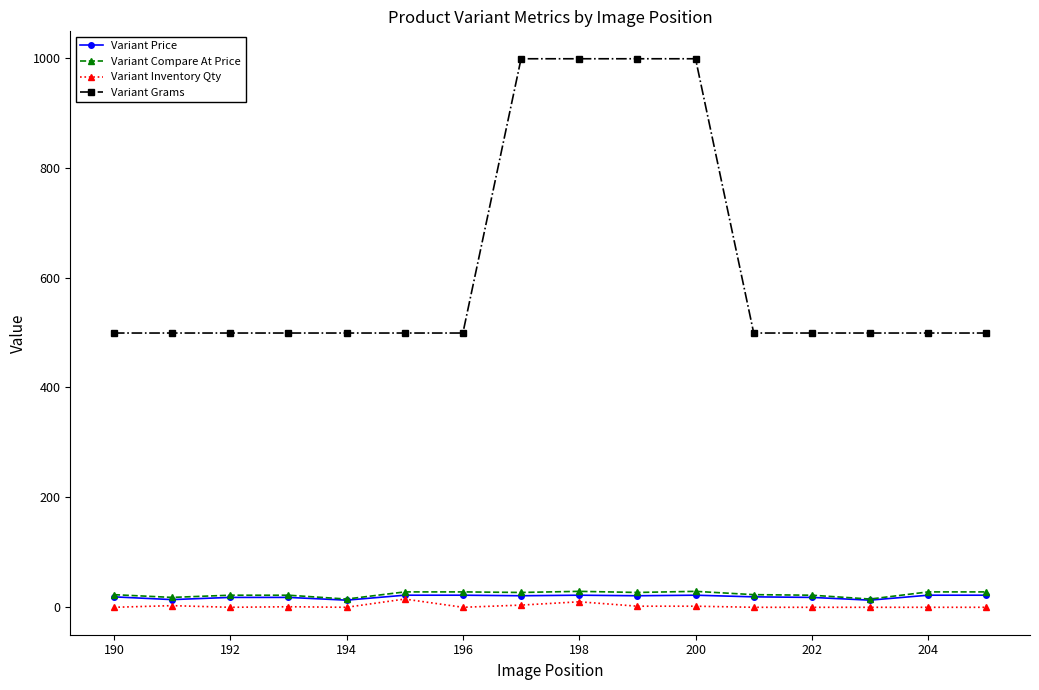

True or false: Variant Grams and Variant Inventory Qty cross at least once.

False